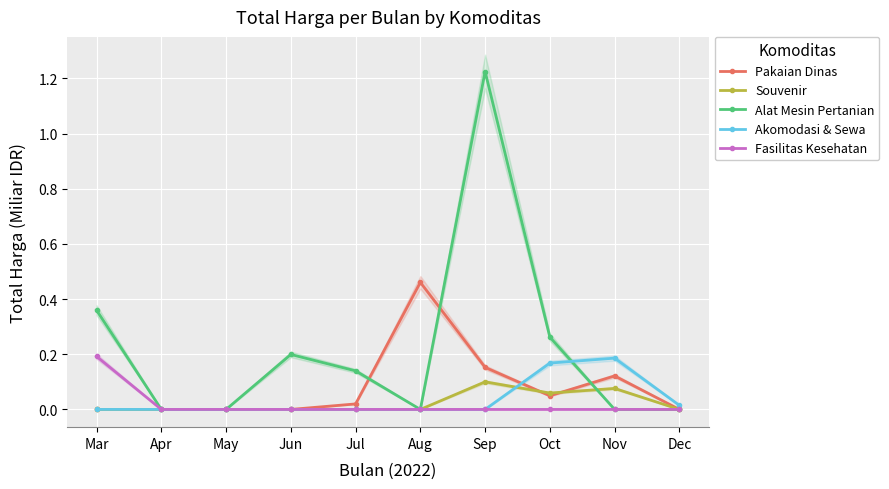

What is the average value of the Pakaian Dinas series?

0.1